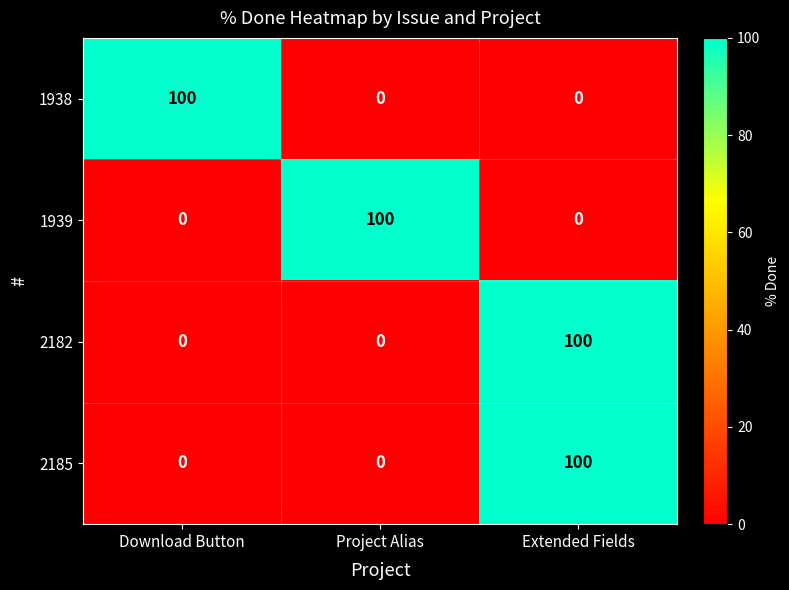

Which category has the highest value in the 1938 series?

Download Button